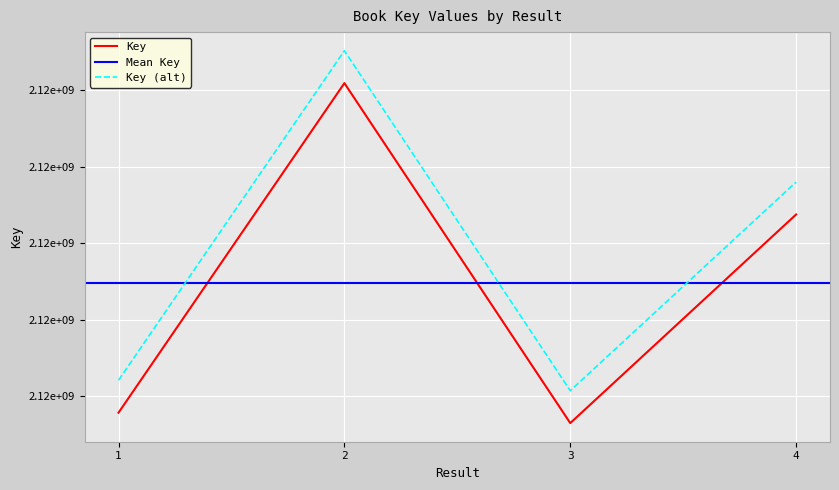

Which category has the lowest value across all series?

3